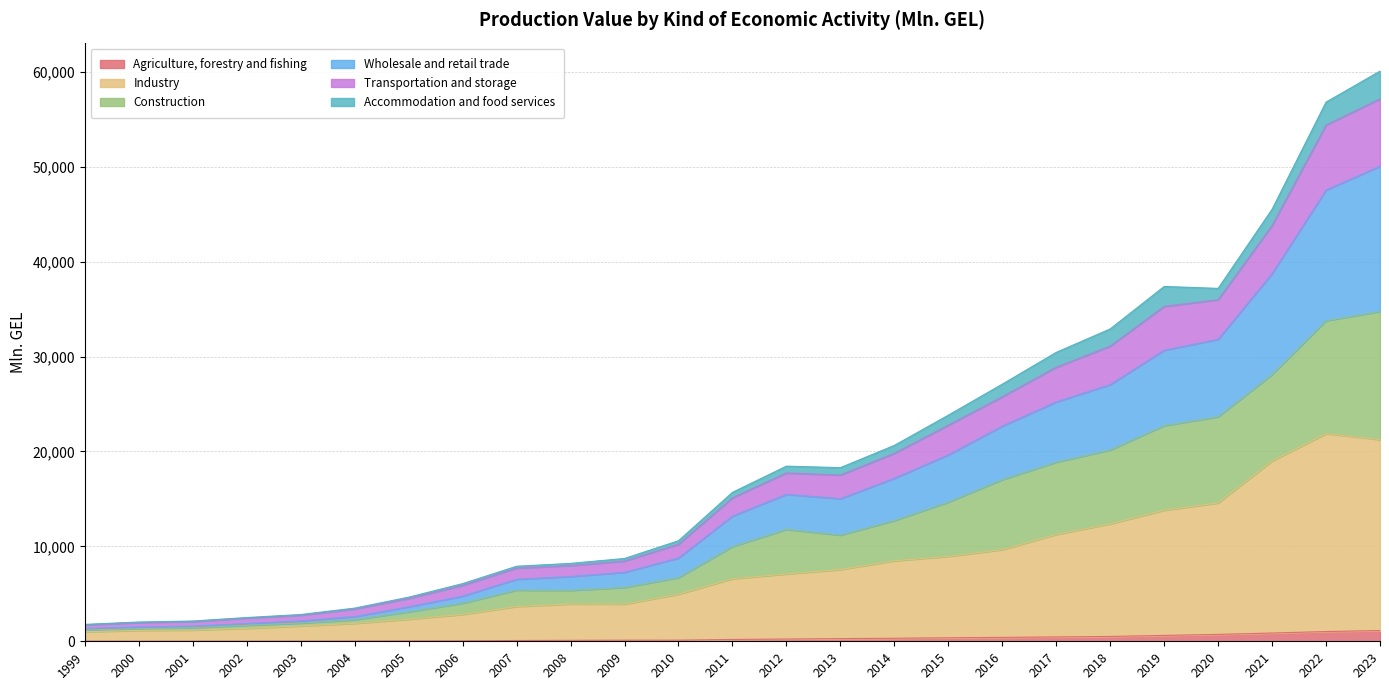

Is it true that Construction equals 955.0 at 2006?

False